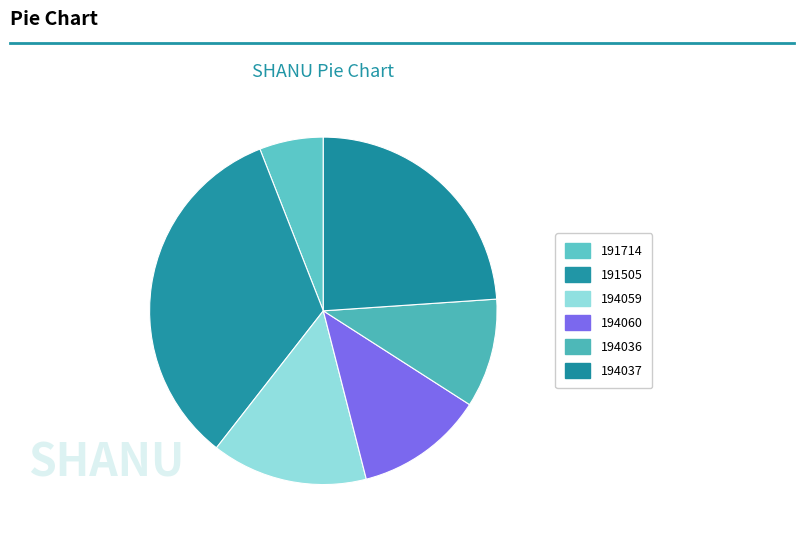

To the nearest percent, what is the average slice percentage?

17%